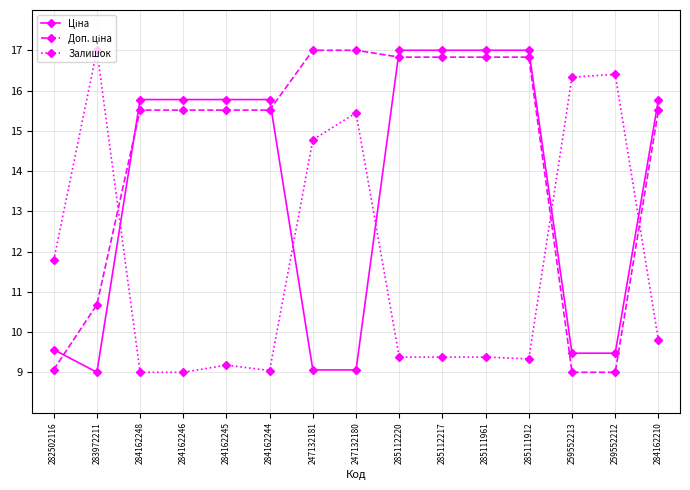

True or false: Залишок has more than 1 points higher than both neighbors.

True